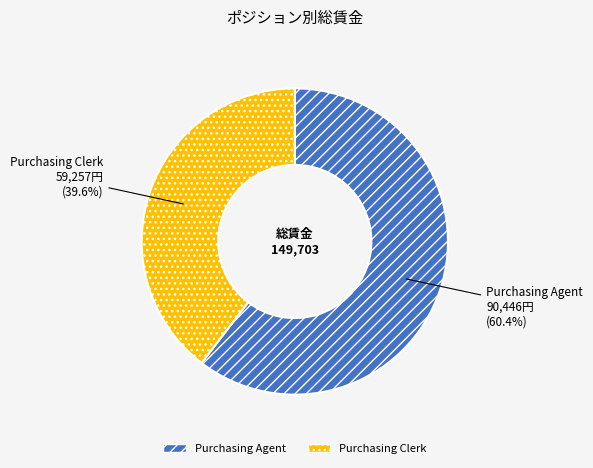

Does Purchasing Clerk represent more than half of the total?

No